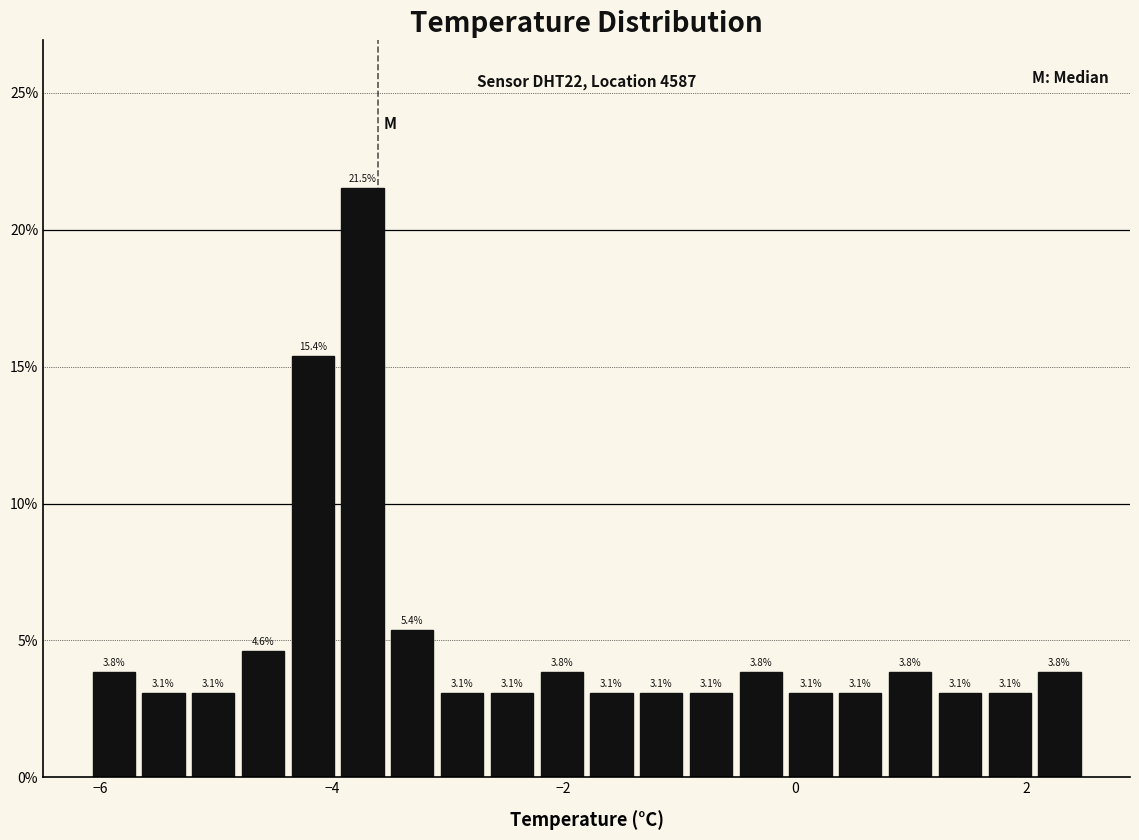

Around what value on the x-axis is the tallest bar? Give the approximate position of its centre, as read against the axis.

-3.8